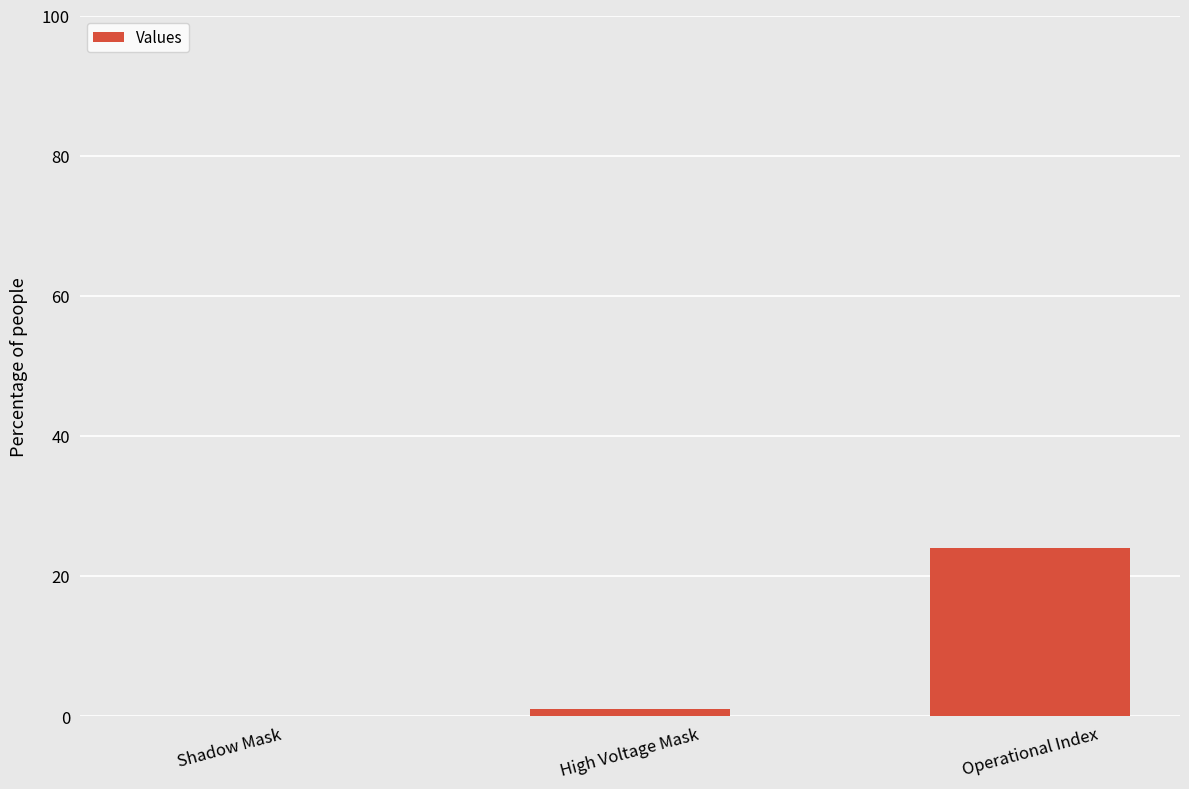

The chart shows a value of 1 at High Voltage Mask. True or false?

True